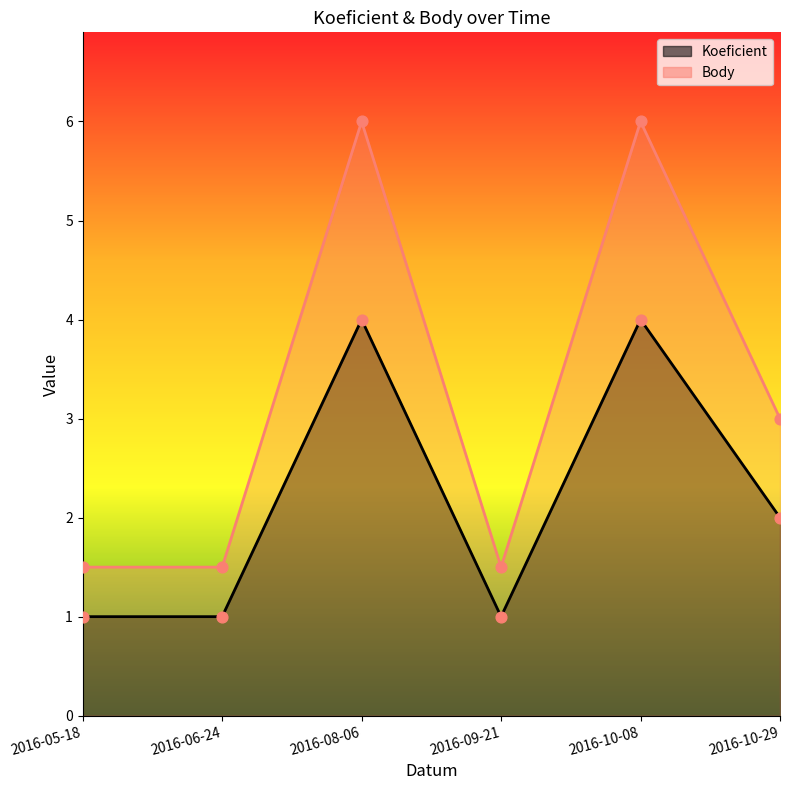

Which series contains the lowest Y value?

Koeficient